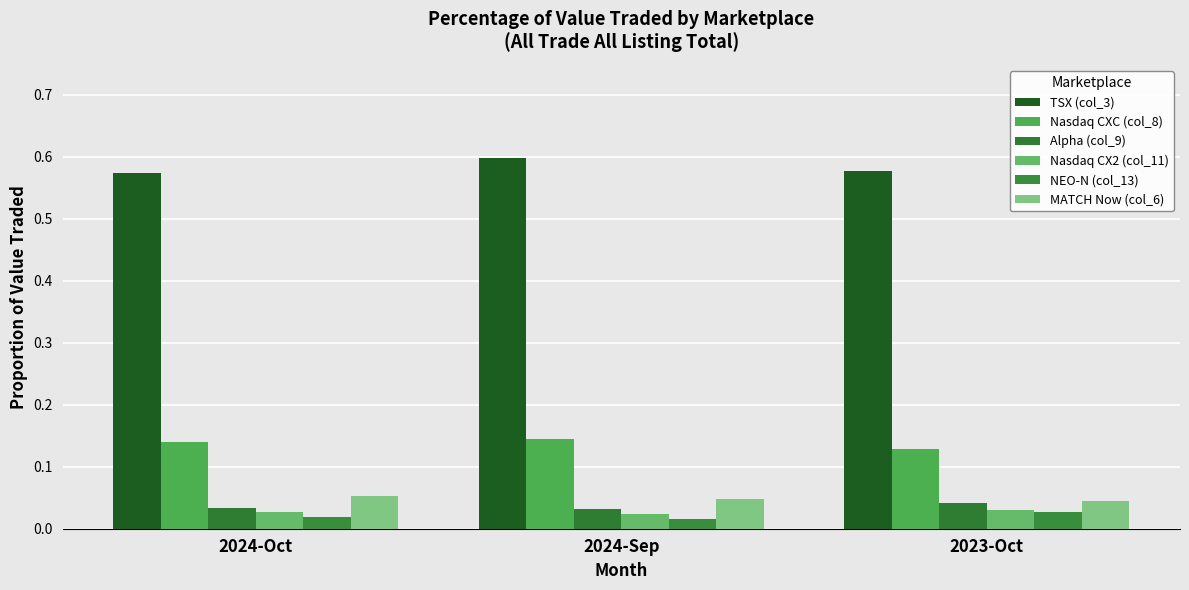

Count the number of categories in the chart.

3